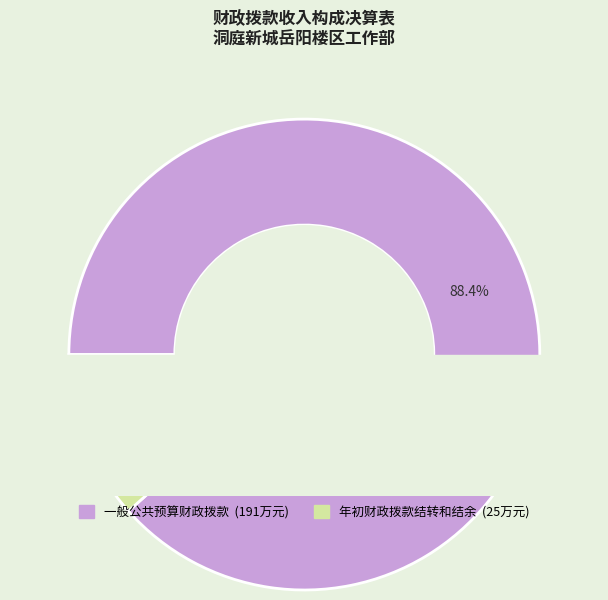

Does 一般公共预算财政拨款 represent more than half of the total?

Yes